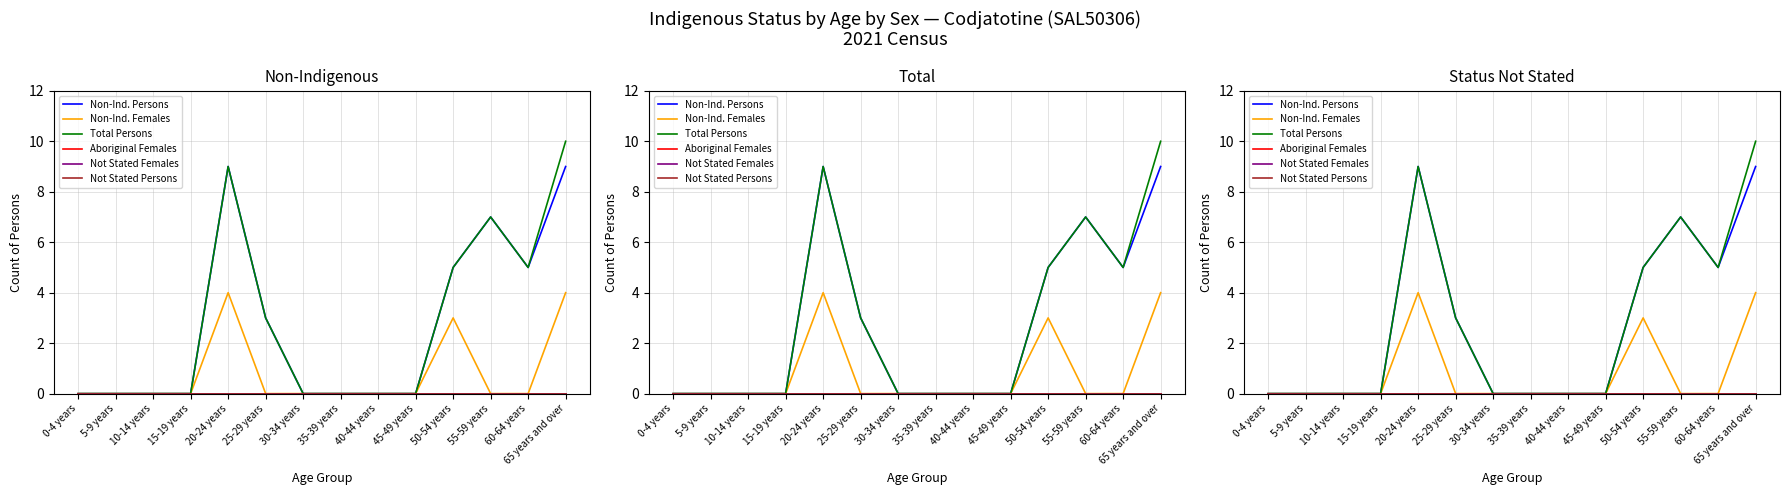

What position from the right is 5-9 years?

13